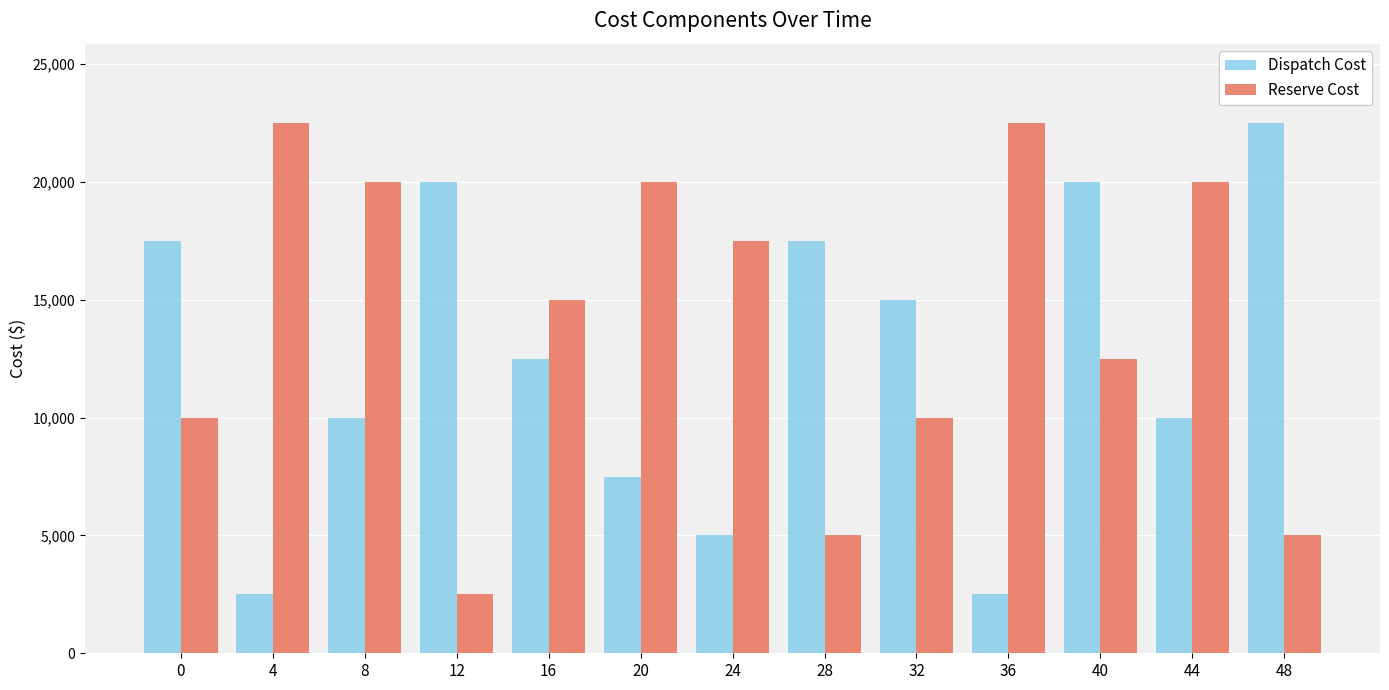

Reading right to left, extract all data points from this chart.

Dispatch Cost: 22500	10000	20000	2500	15000	17500	5000	7500	12500	20000	10000	2500	17500
Reserve Cost: 5000	20000	12500	22500	10000	5000	17500	20000	15000	2500	20000	22500	10000